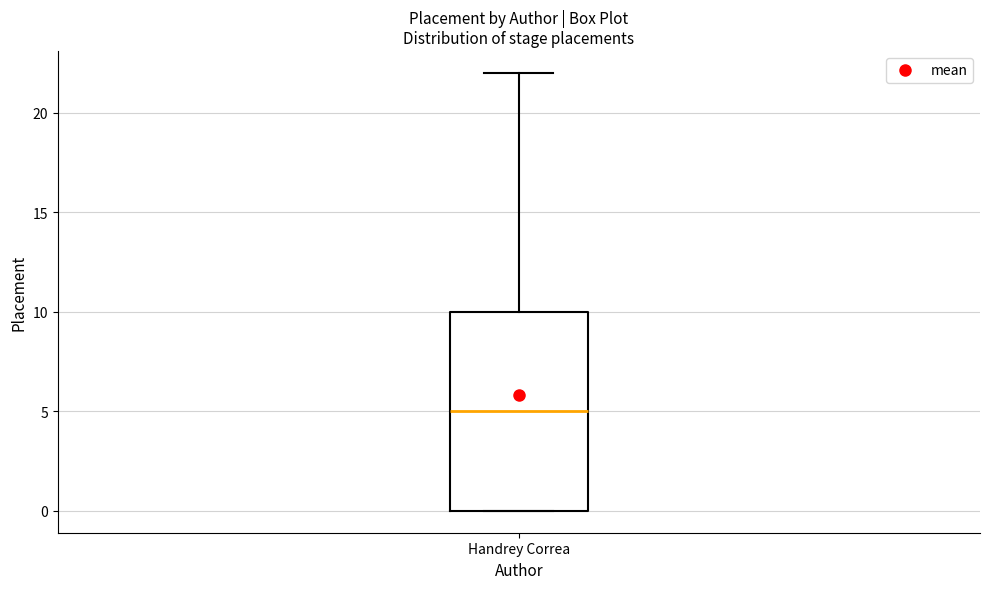

Where does the median line of the box for Handrey Correa sit on the y-axis? The values are not printed on the chart, so give them approximately, as read against the axis.

5